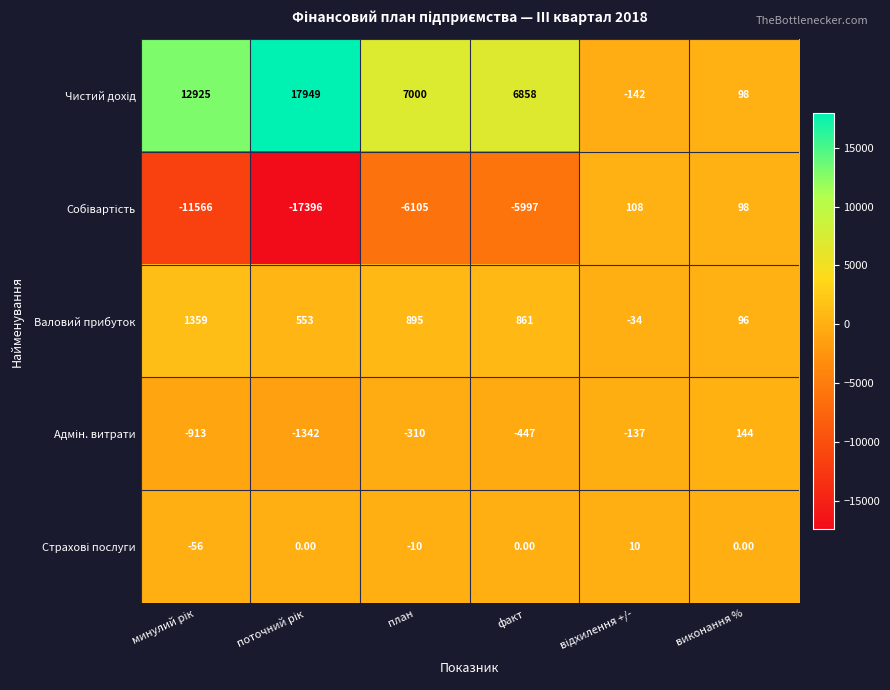

What is the difference between the highest and lowest values at план?

13105